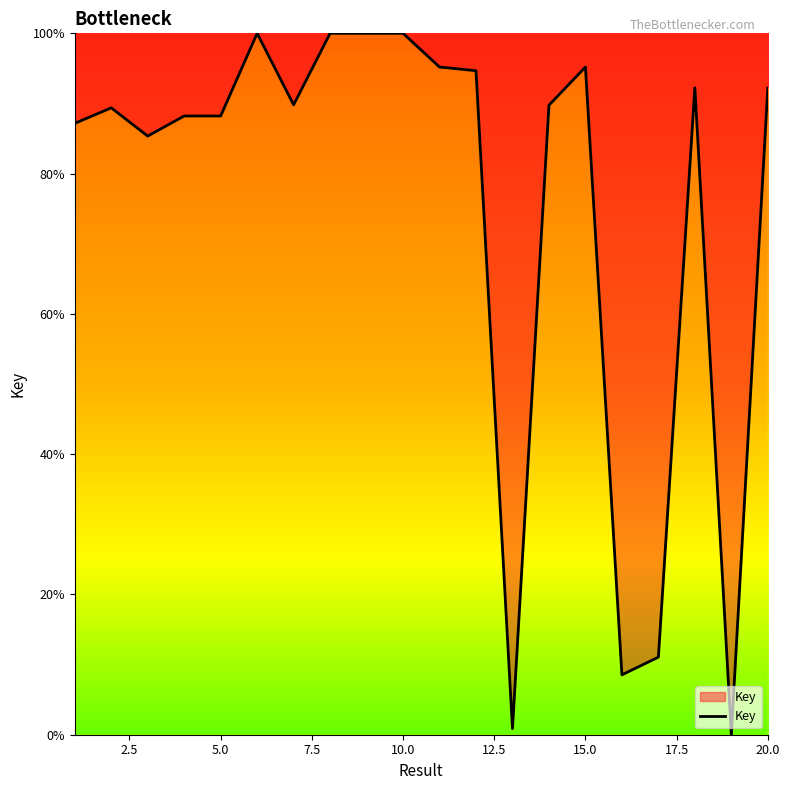

What is the difference between the maximum and minimum values?

100.0